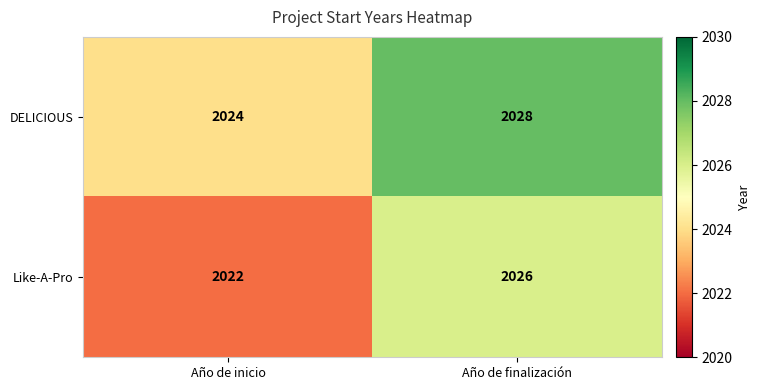

At Año de finalización, list the series in order from smallest to largest.

Like-A-Pro, DELICIOUS